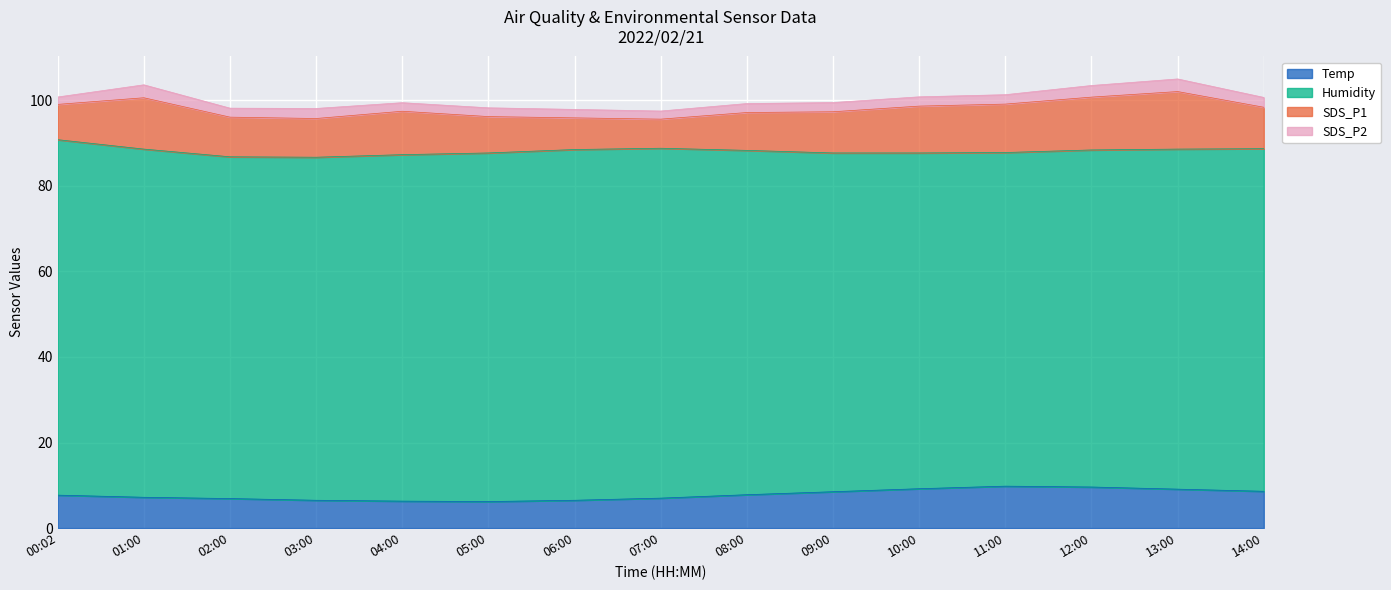

What is the value of the SDS_P1 point at the 15th from the left?

9.7